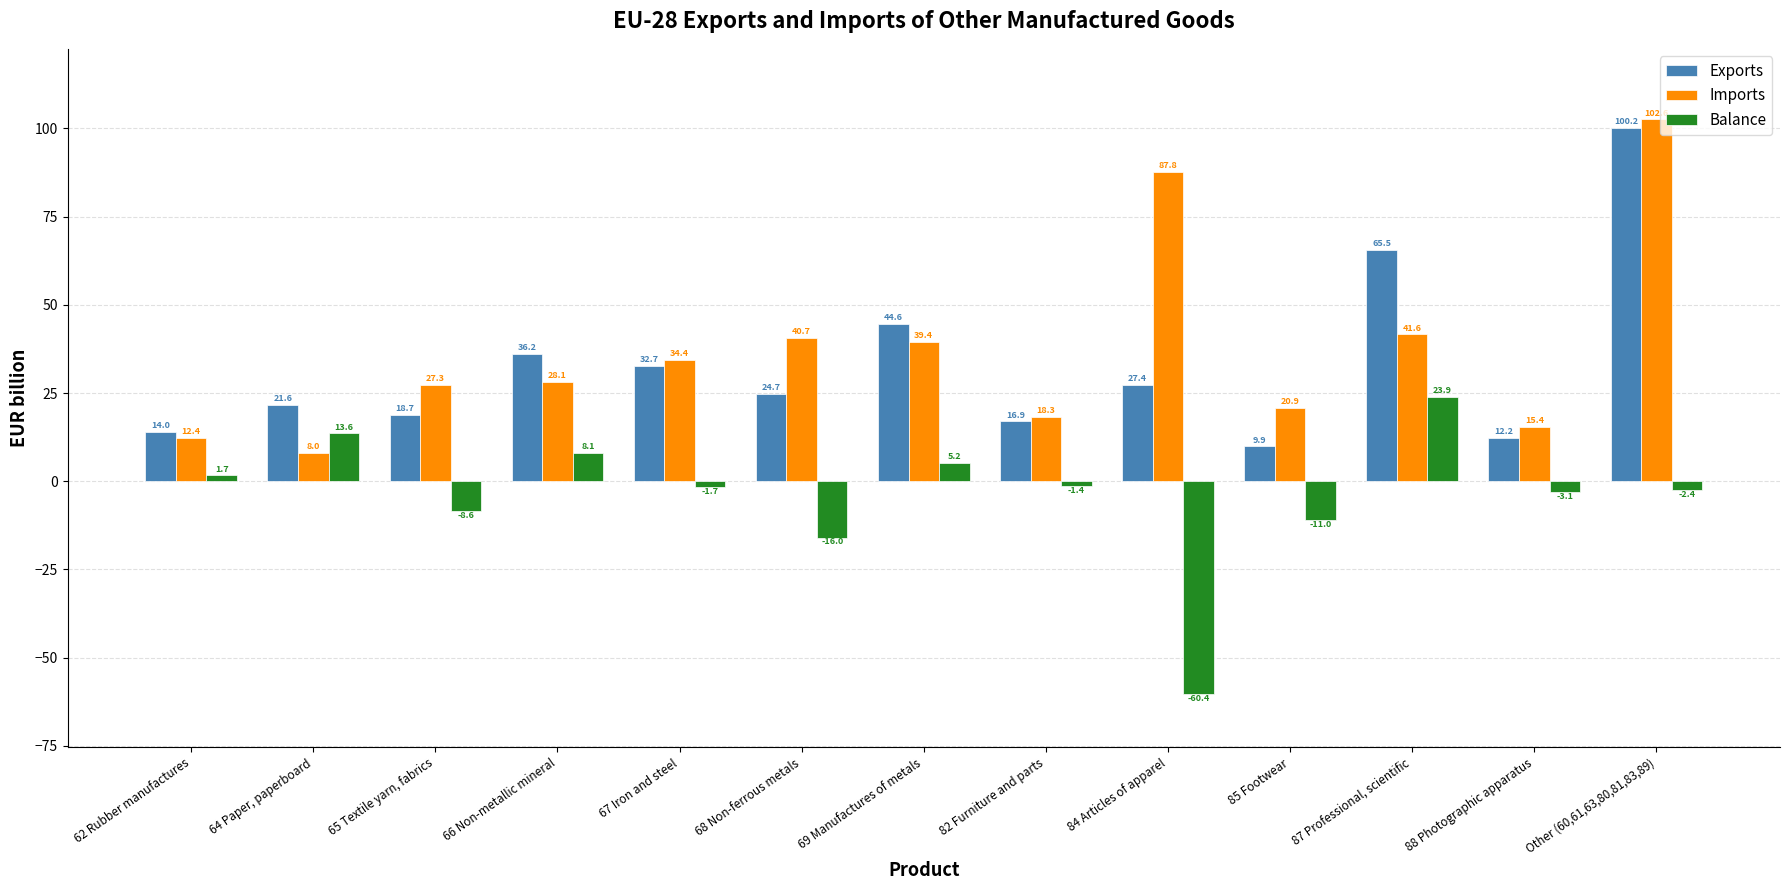

At which label does Imports first exceed 28?

66 Non-metallic mineral